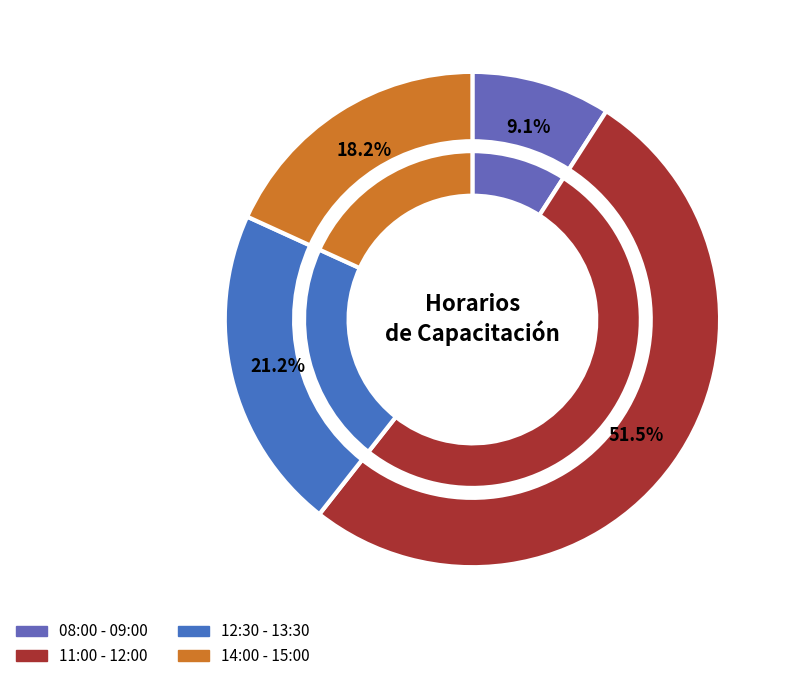

Does 11:00 - 12:00 account for over 50% of the chart?

Yes